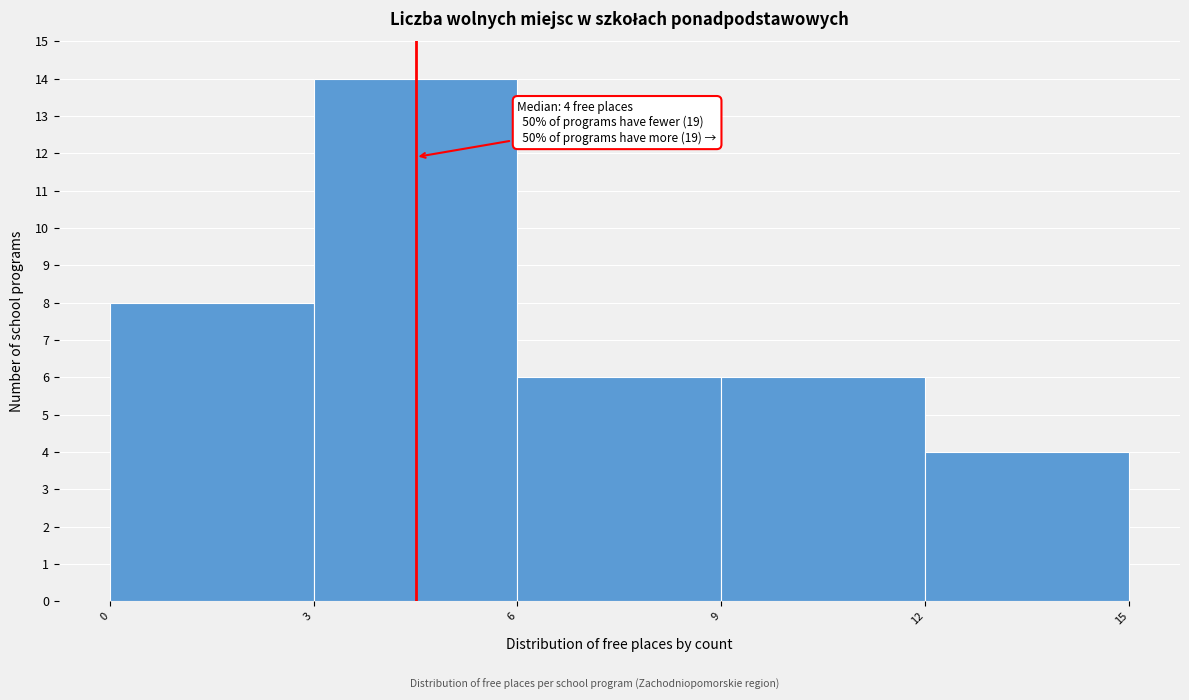

Which range on the x-axis has the tallest bar?

3 to 6